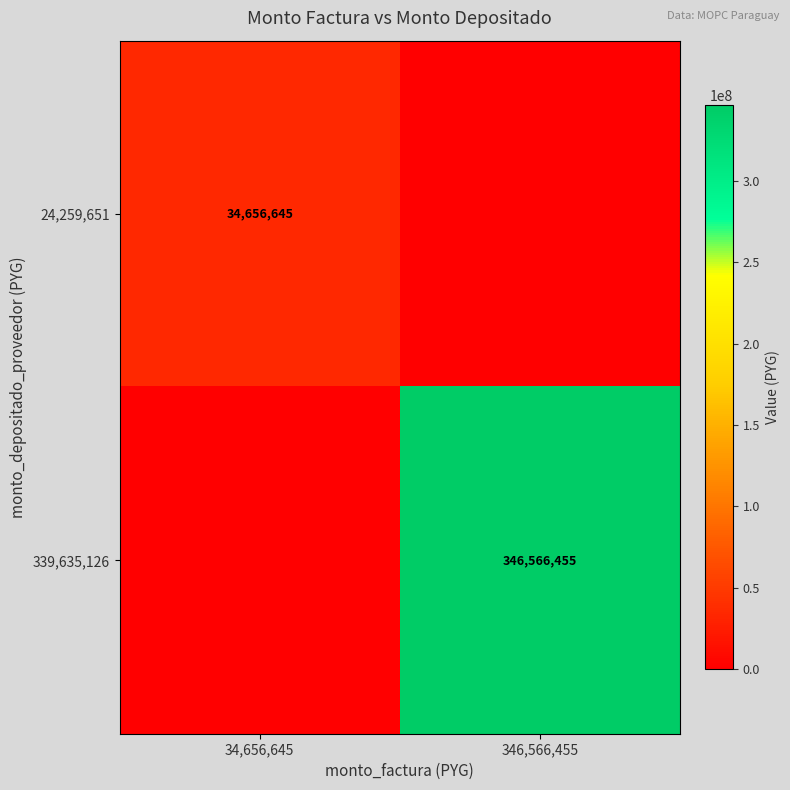

True or false: 339,635,126 has a value of 612389597 at 346,566,455.

False